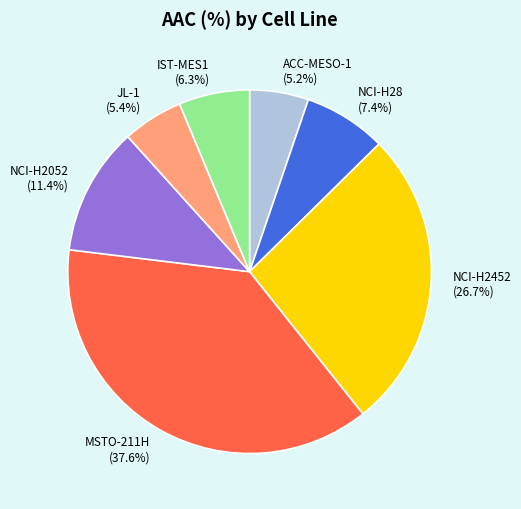

To the nearest percent, what portion does ACC-MESO-1 represent?

5%